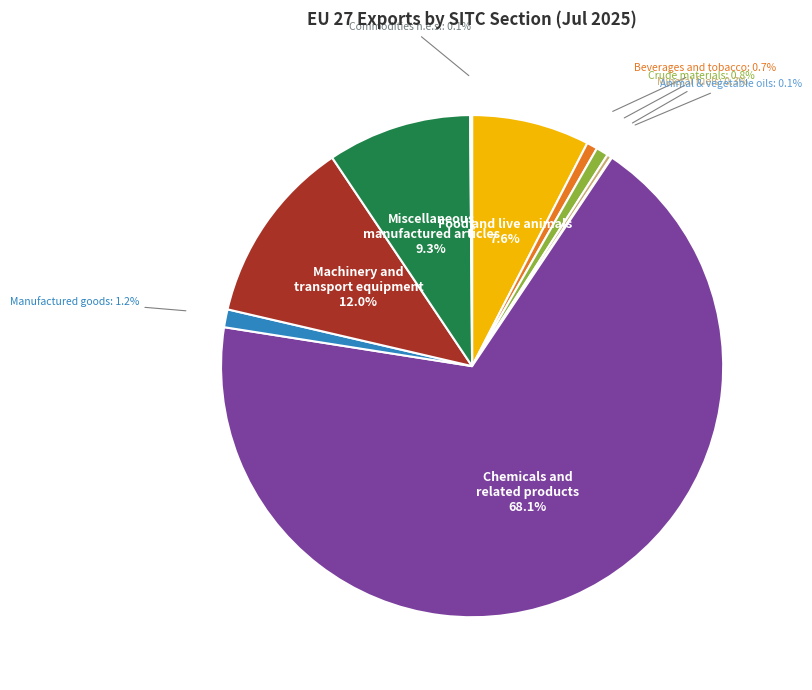

What portion of the pie excludes Manufactured goods?

98.8%